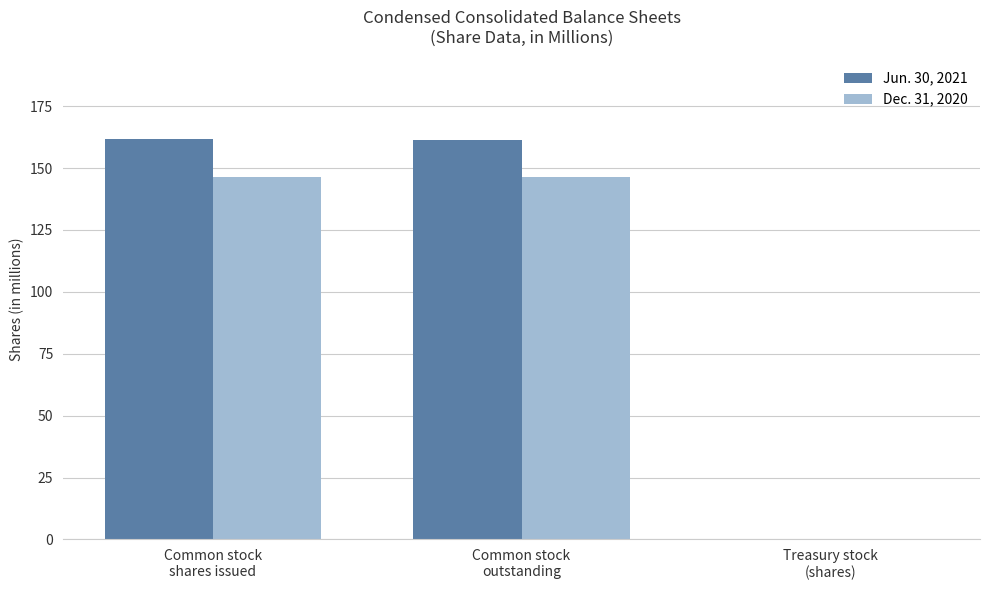

Between Common stock
shares issued and Treasury stock
(shares), which series saw the biggest shift?

Jun. 30, 2021